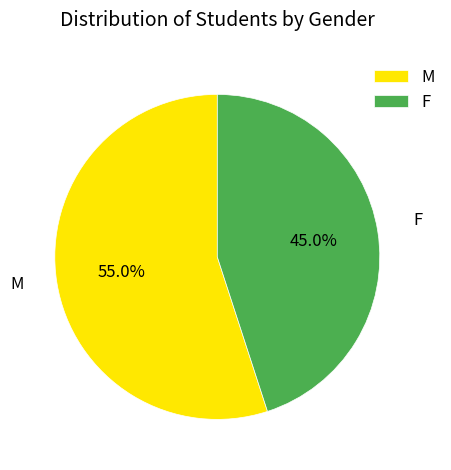

Is it true that M is 55% of the pie?

True